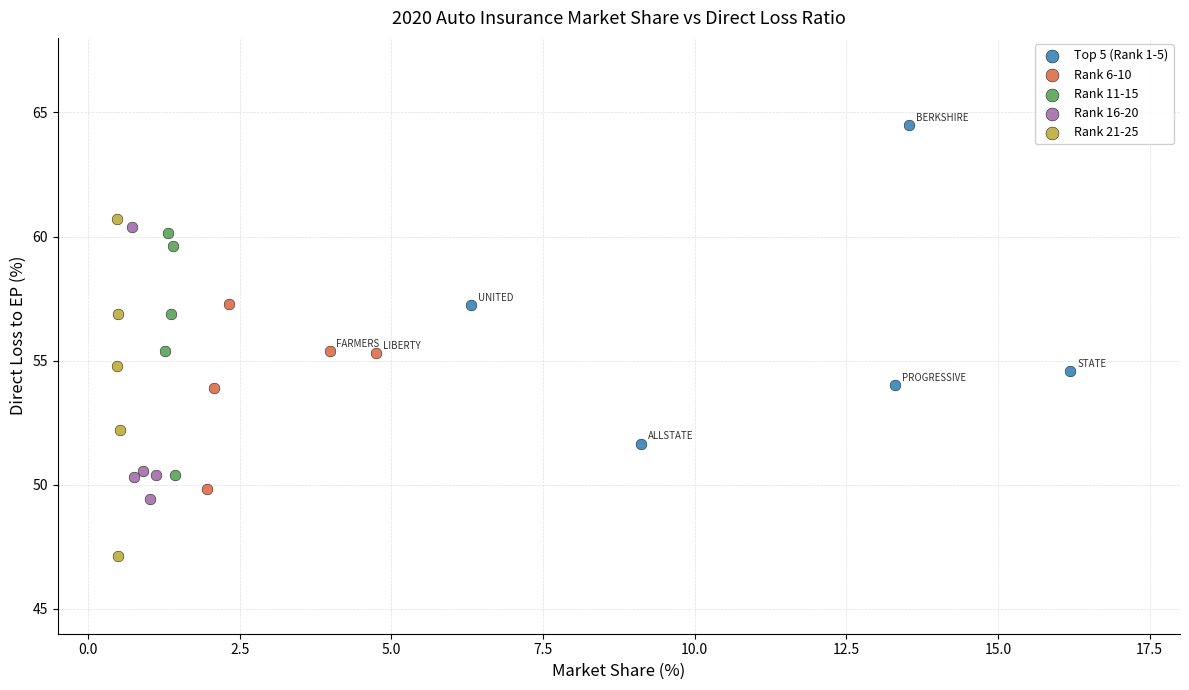

Which series reaches the minimum Y coordinate?

Rank 21-25